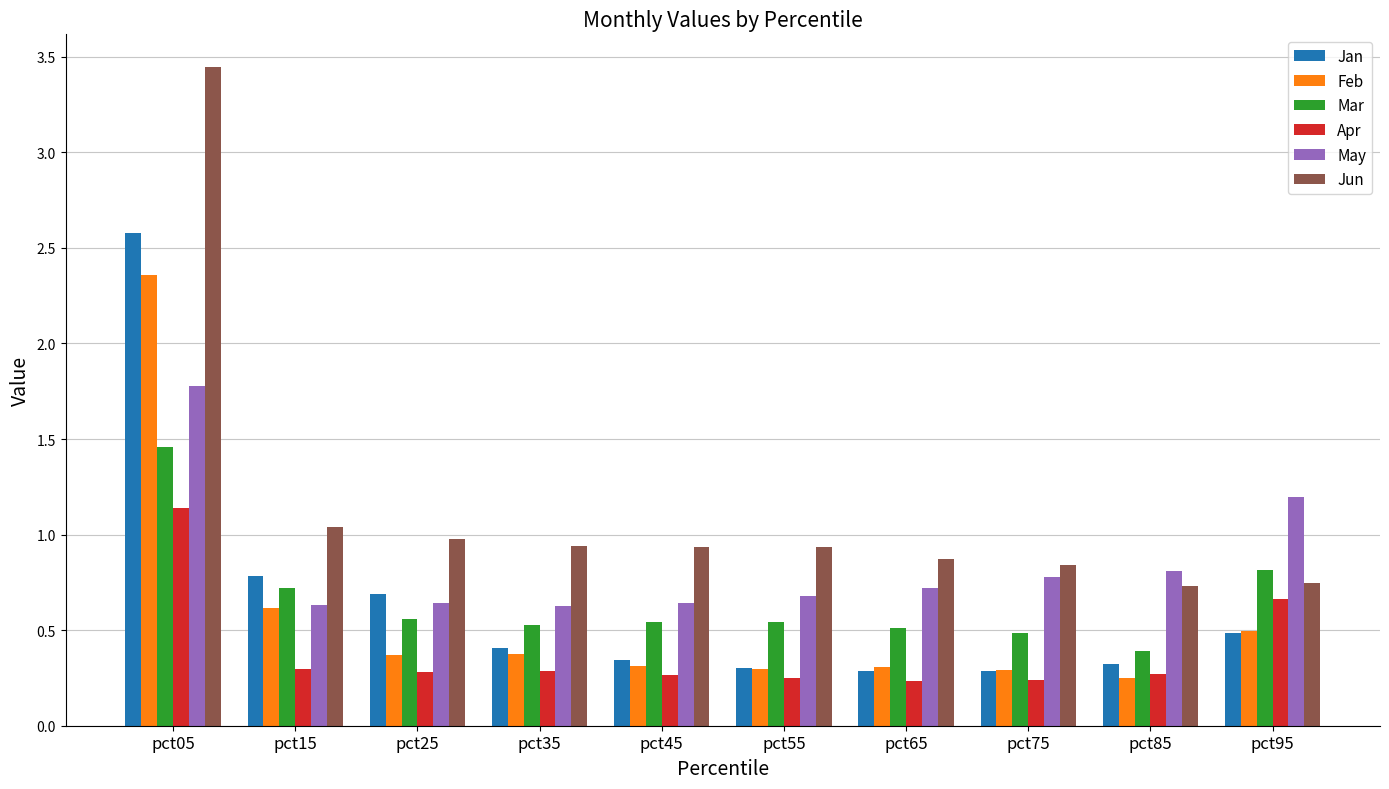

Which series has the largest total across all categories?

Jun